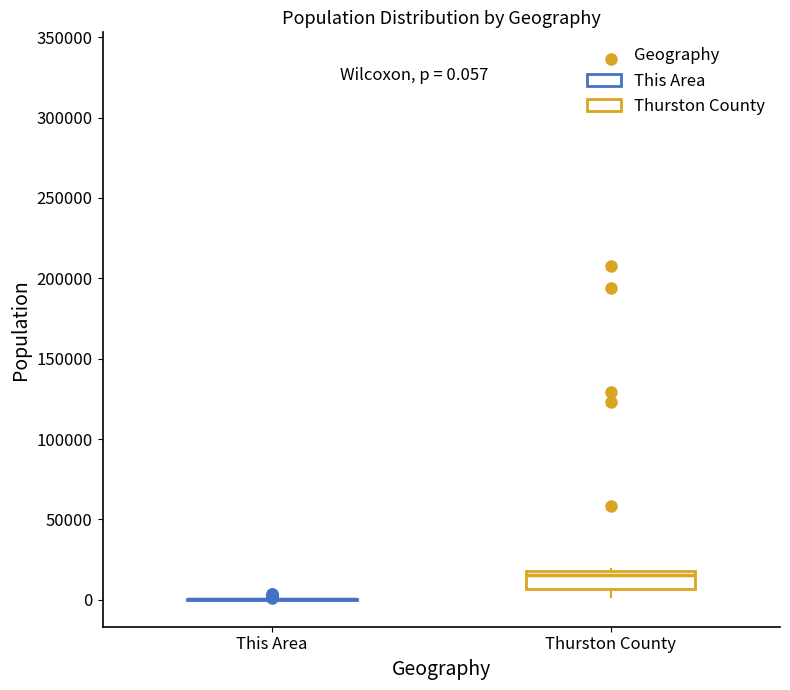

Comparing the boxes themselves (not the whiskers), which one is the tallest?

Thurston County